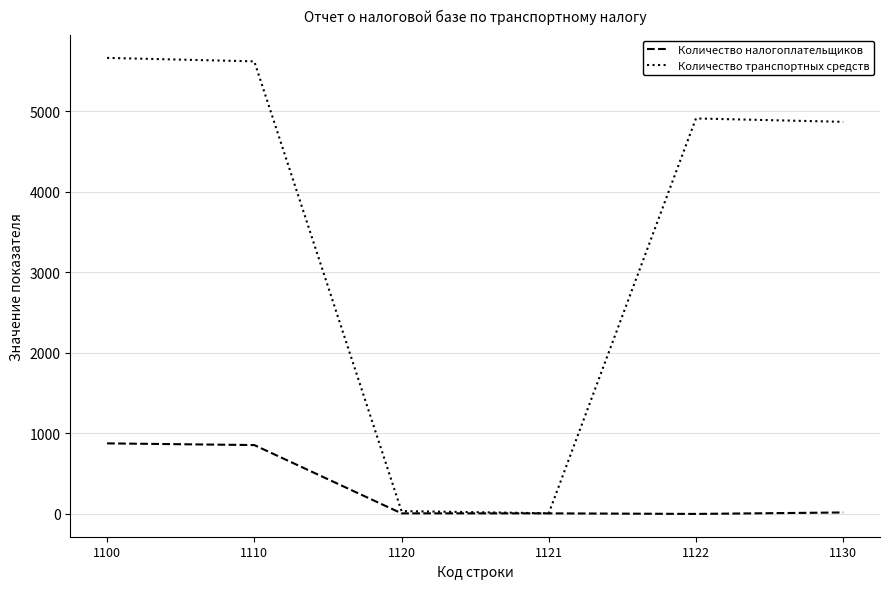

At which label is Количество транспортных средств closest to 2835?

1130